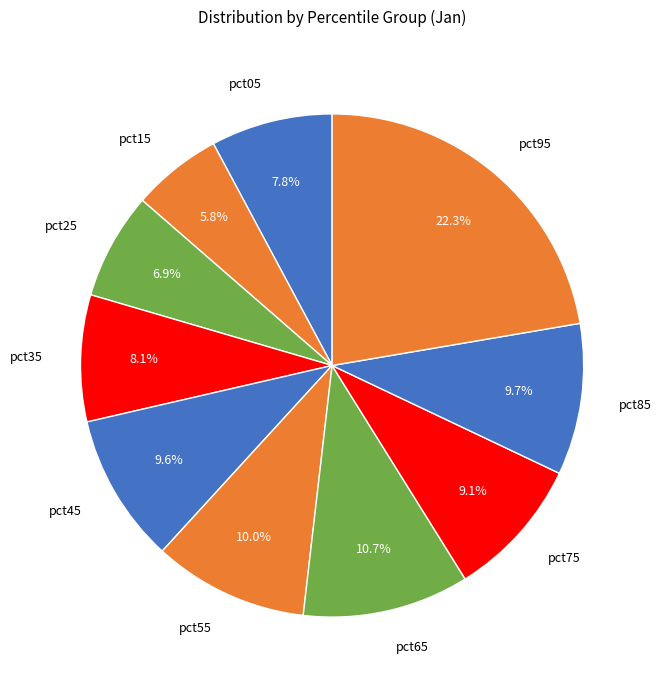

Rank the categories by value from highest to lowest.

pct95, pct65, pct55, pct85, pct45, pct75, pct35, pct05, pct25, pct15